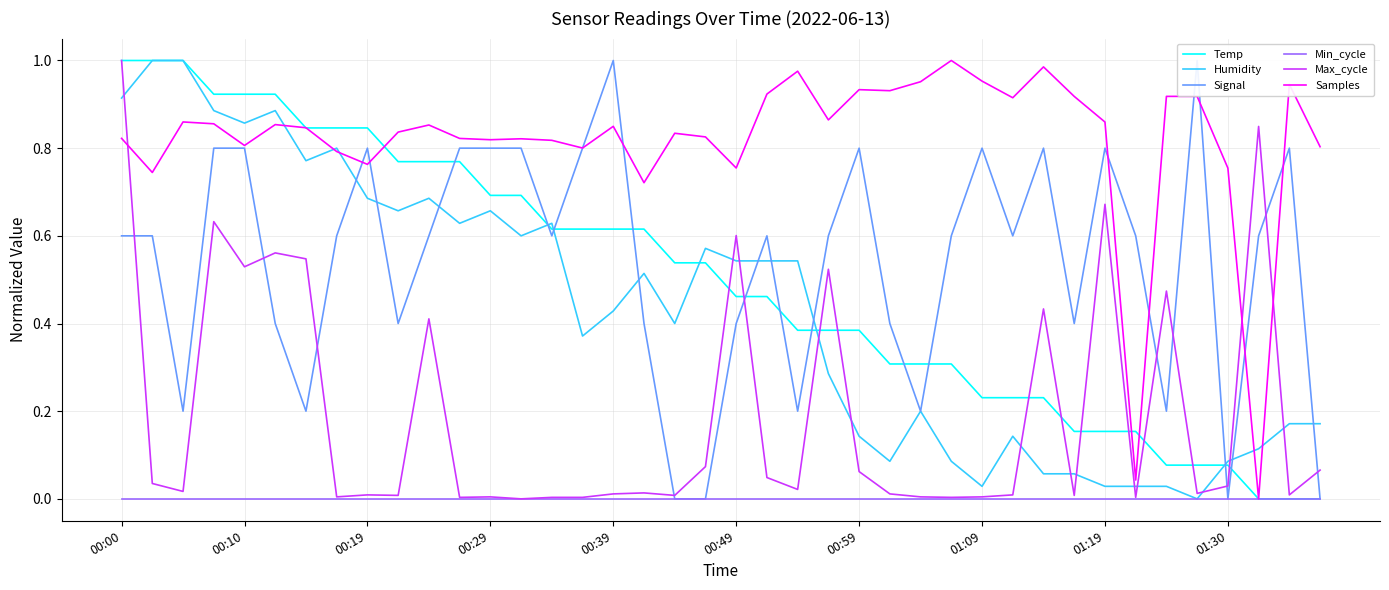

What is the value of the Samples point at the 8th from the left?

0.8